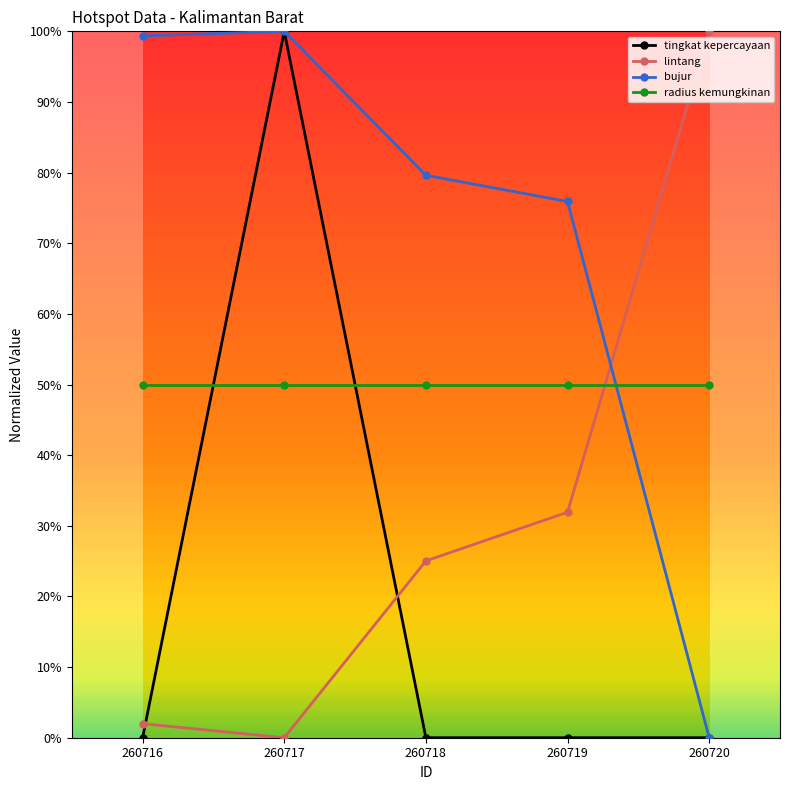

Where do tingkat kepercayaan and lintang first cross each other?

260716 and 260717